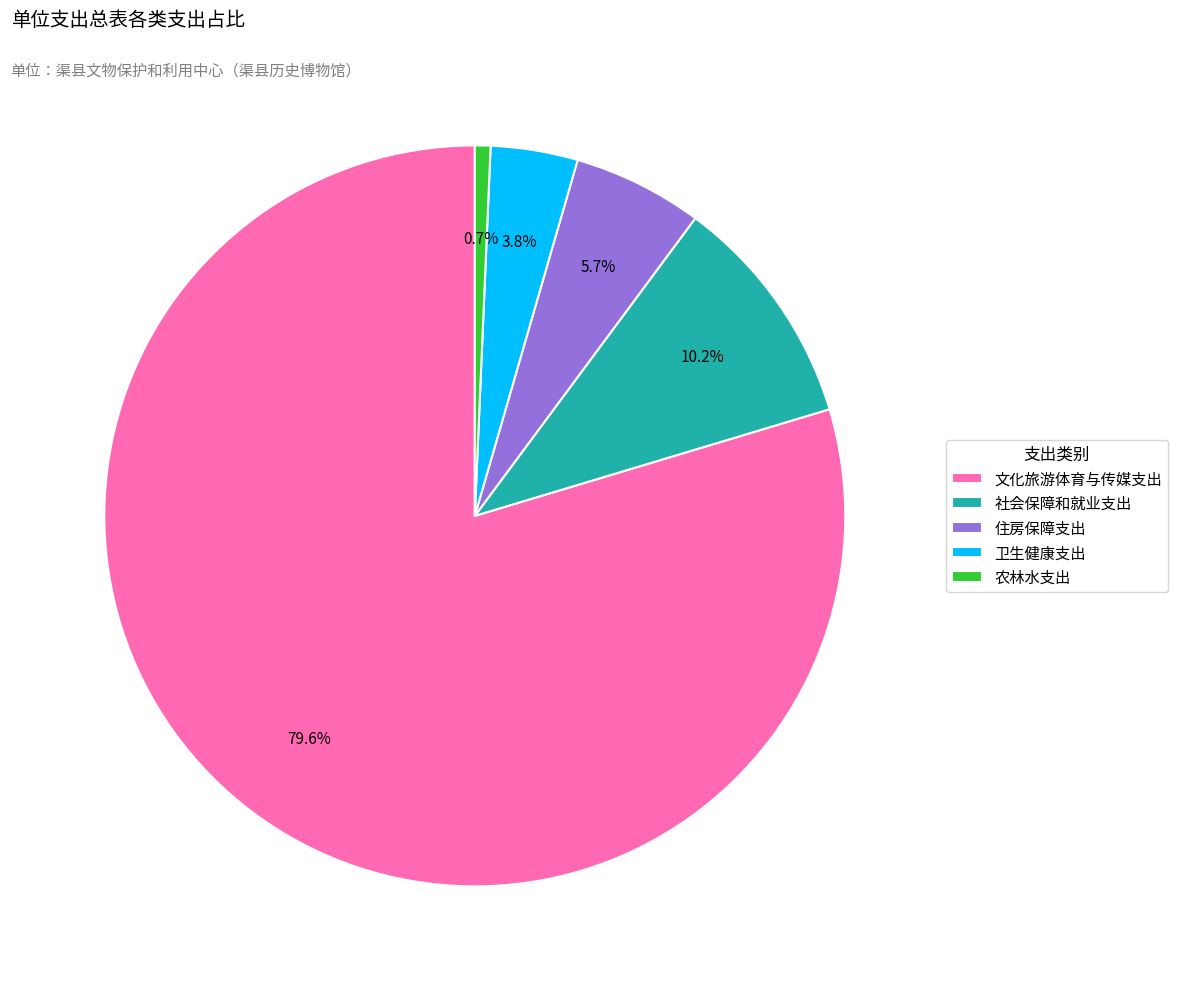

Which slice is the largest?

文化旅游体育与传媒支出